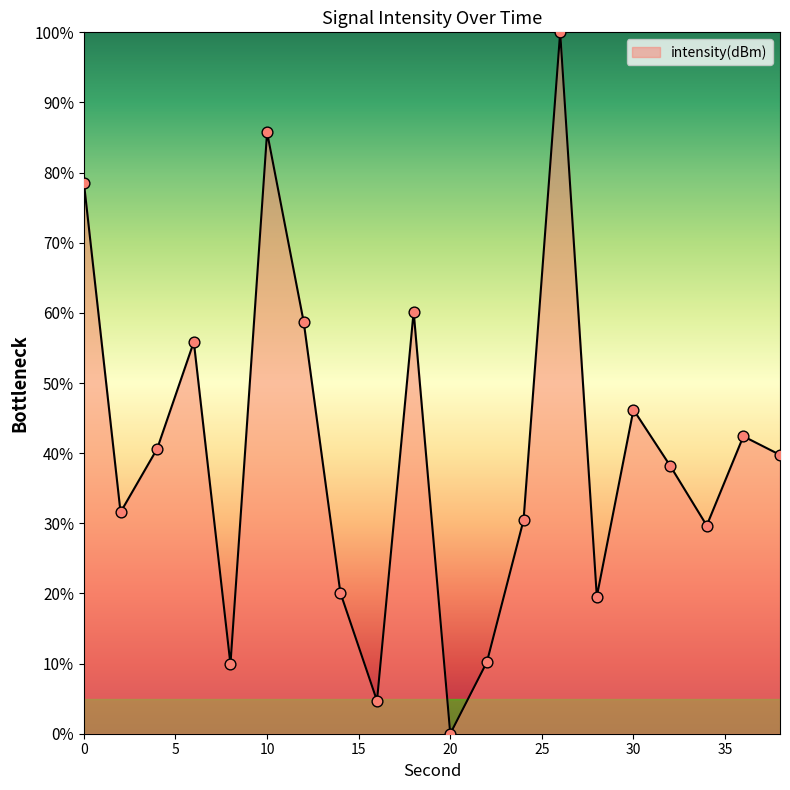

What is the difference between the maximum and minimum values?

100.0